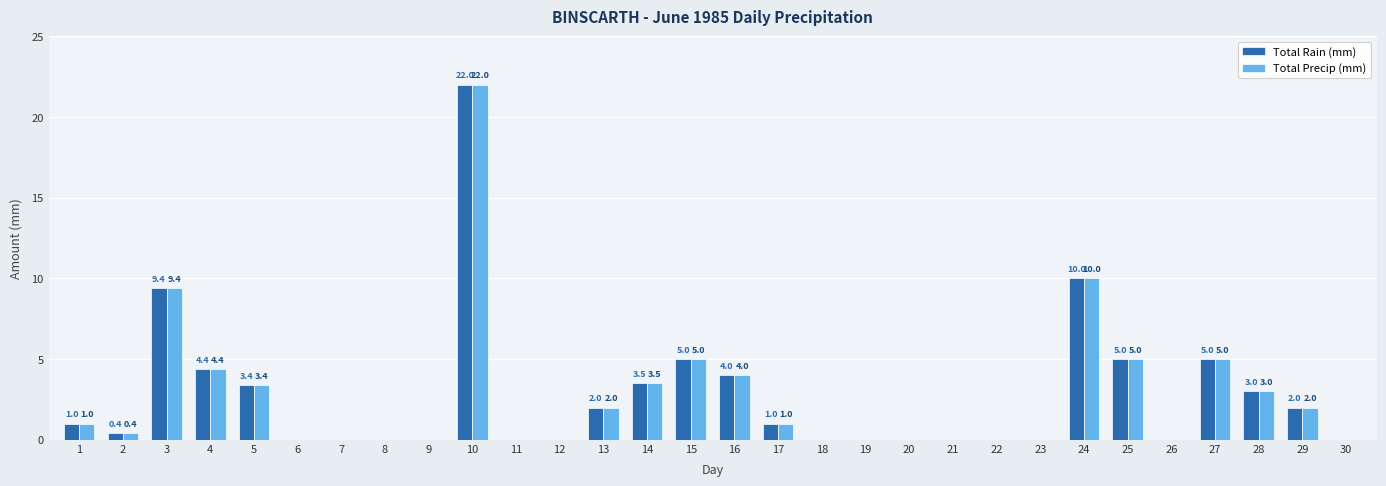

True or false: Total Rain (mm) has a value of 10.3 at 11.

False